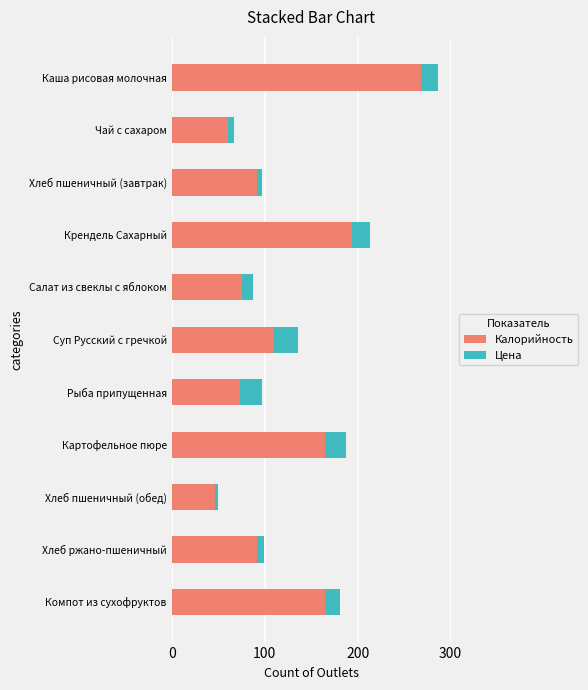

What value does the Калорийность series have at Рыба припущенная?

73.0